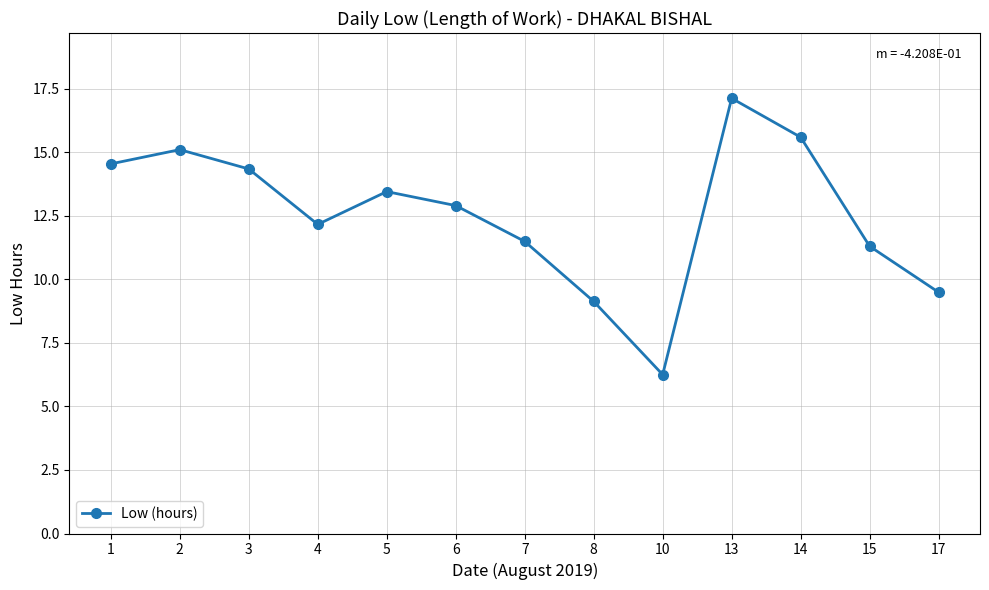

The value at 8 is 12.9. True or false?

False